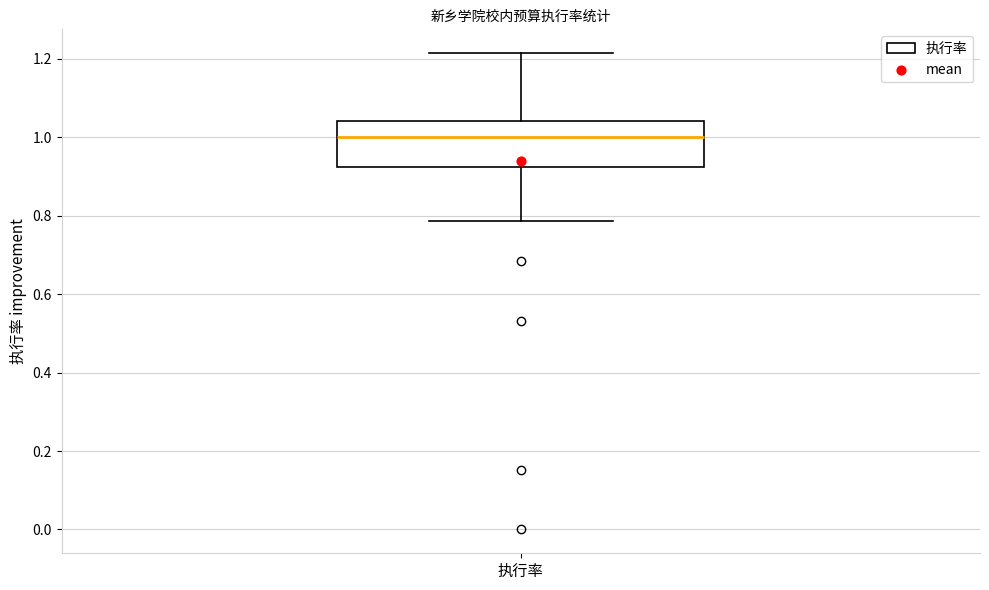

Read this box plot against the y-axis: the position of the median line, the range covered by the box, and the ends of both whiskers. The values are not printed on the chart, so give them approximately, as read against the axis.

median 1.00, box 0.92 to 1.04, whiskers 0.78 to 1.22